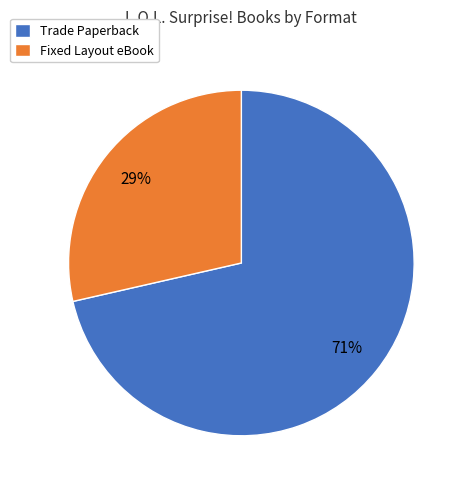

What is the smallest slice in the pie chart?

Fixed Layout eBook